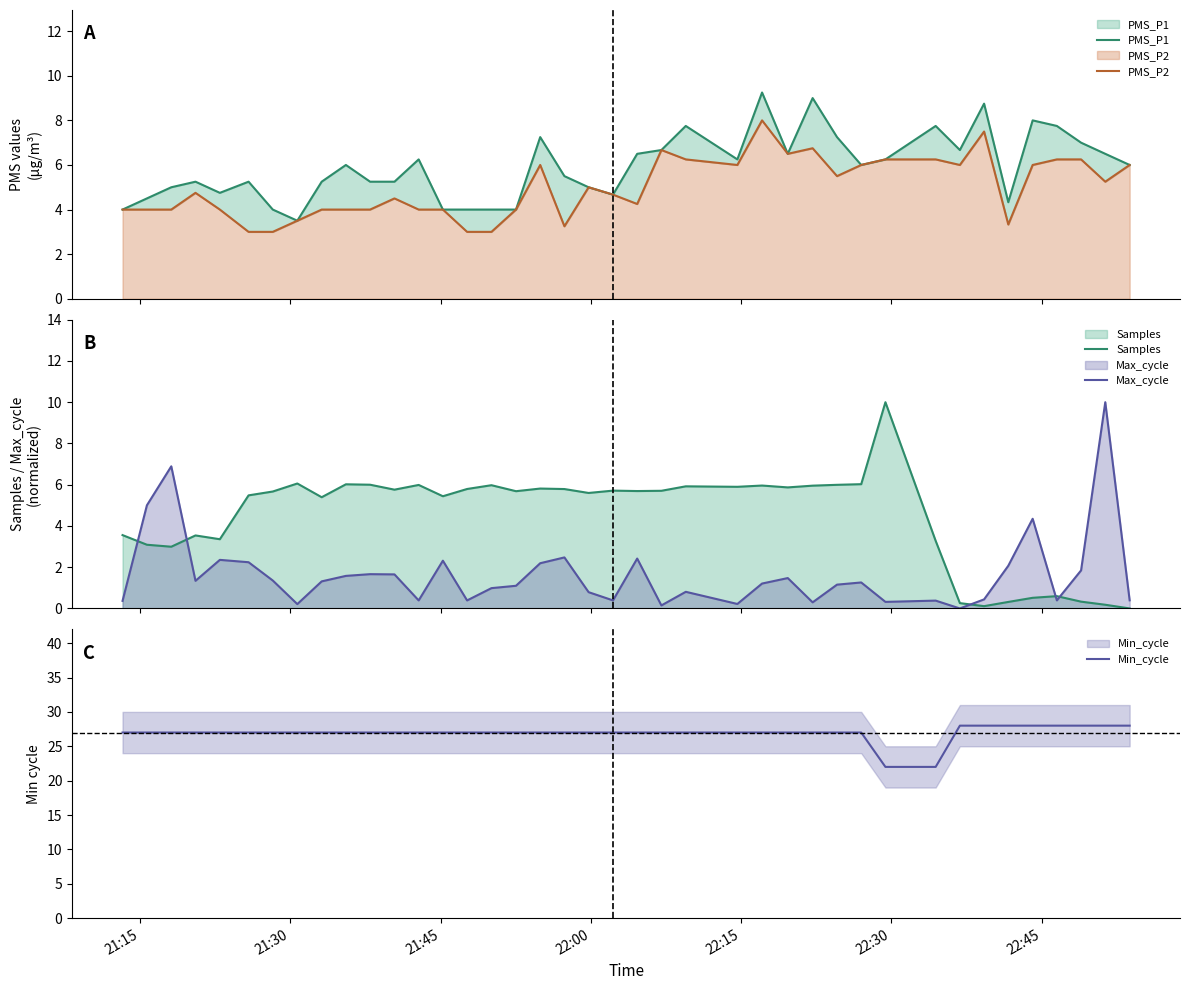

What is the lowest value of the PMS_P2 series?

3.0